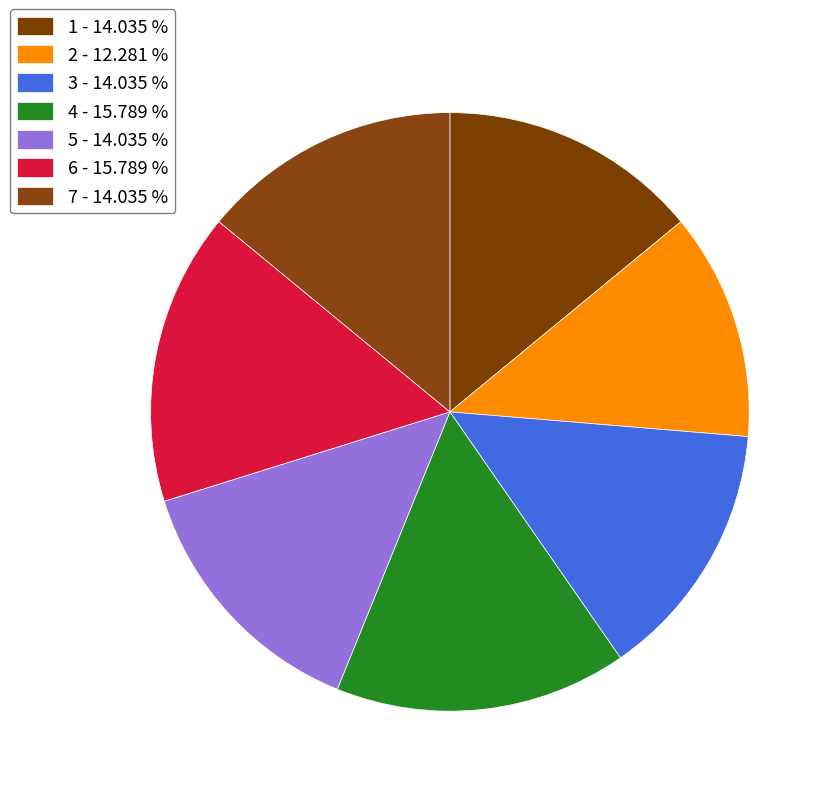

To the nearest percent, what portion does 5 represent?

14%